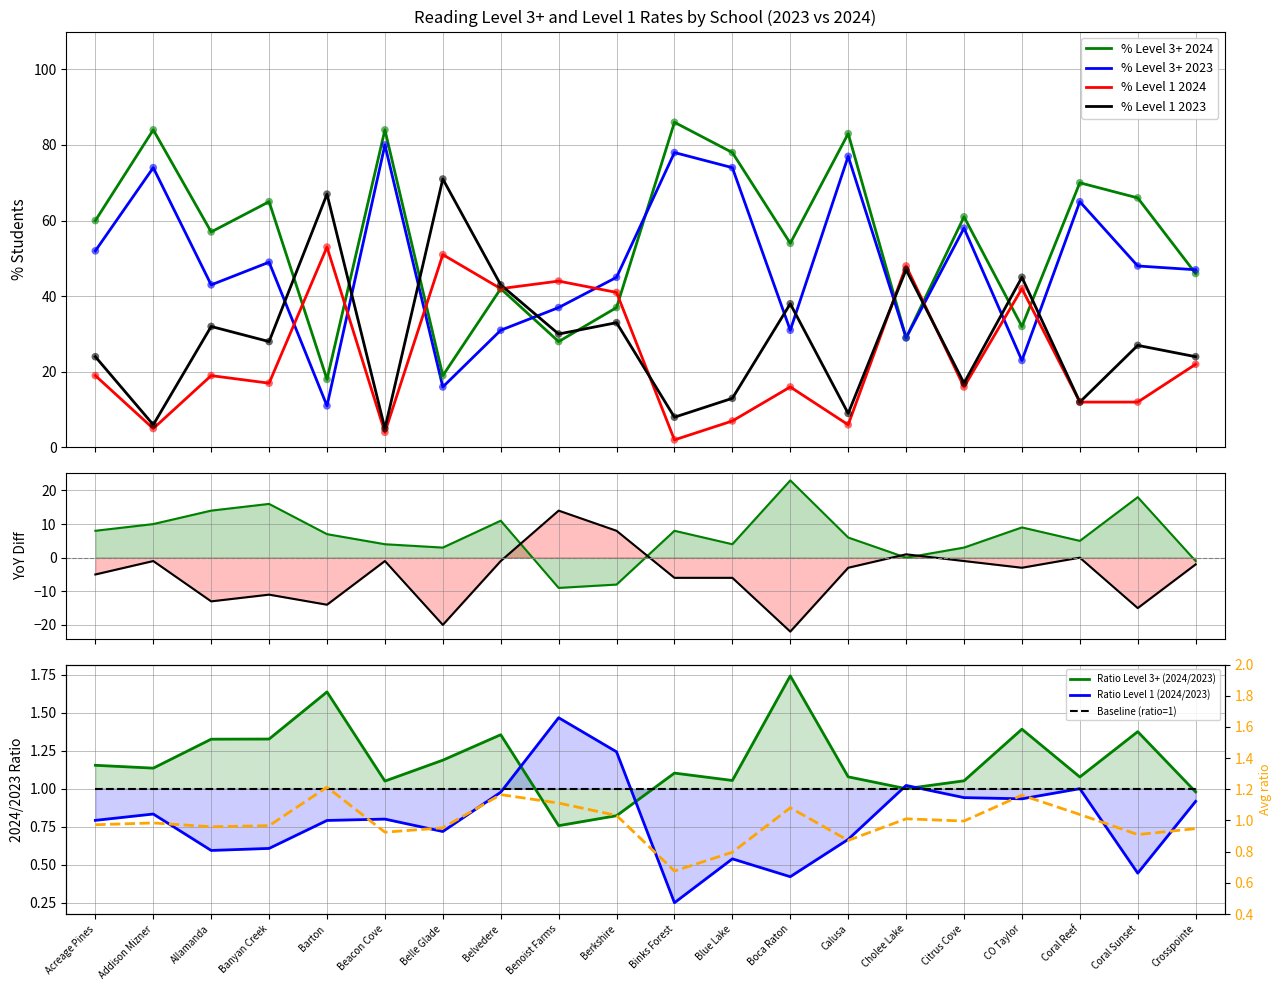

At how many categories does at least one series exceed 14?

20